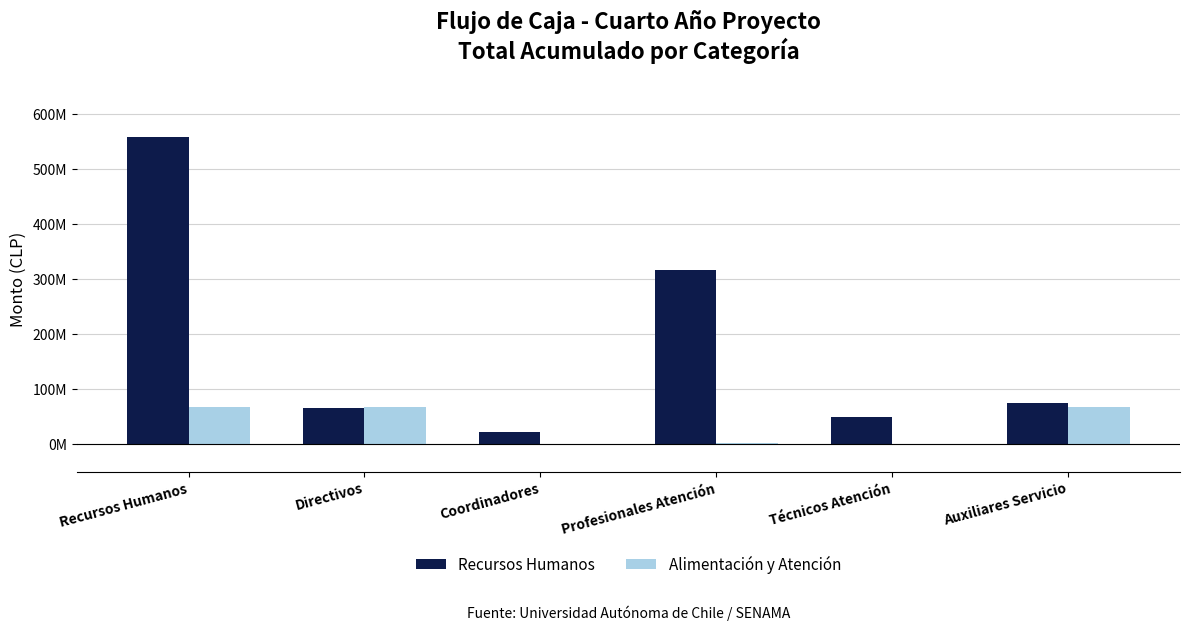

What is the label of the 1st bar from the left?

Recursos Humanos